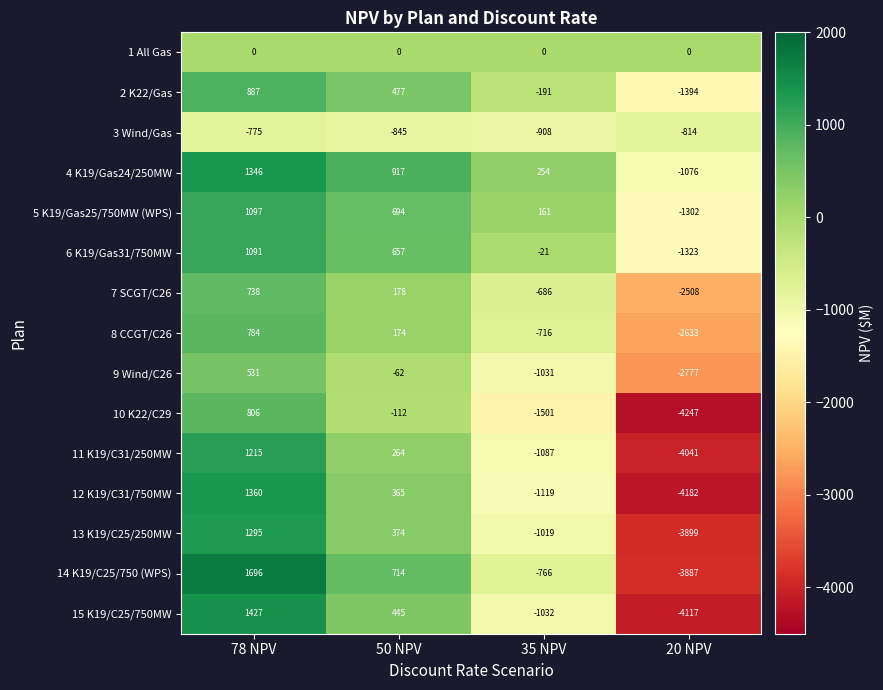

What is the total value across all series at 50 NPV?

4240